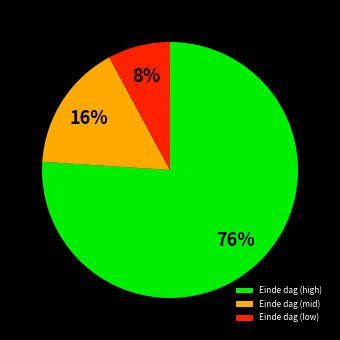

To the nearest percent, what percentage of the pie is Einde dag (low)?

8%